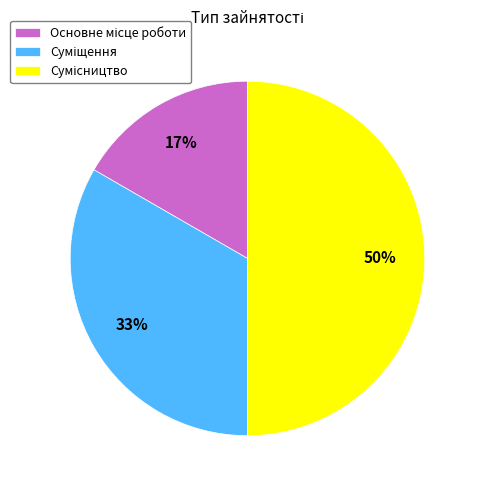

To the nearest percent, what is the difference between the largest and smallest slice percentages?

33%